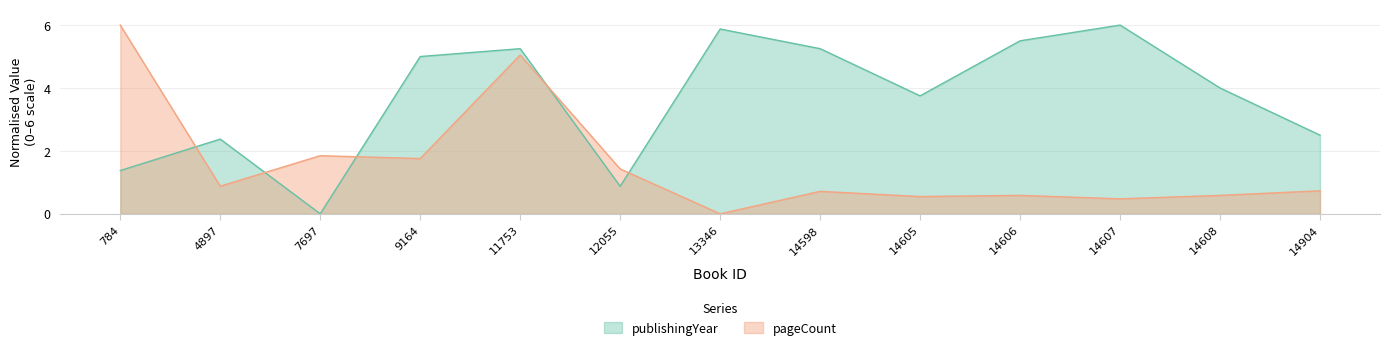

After their last crossing, which series has the higher values: publishingYear or pageCount?

publishingYear